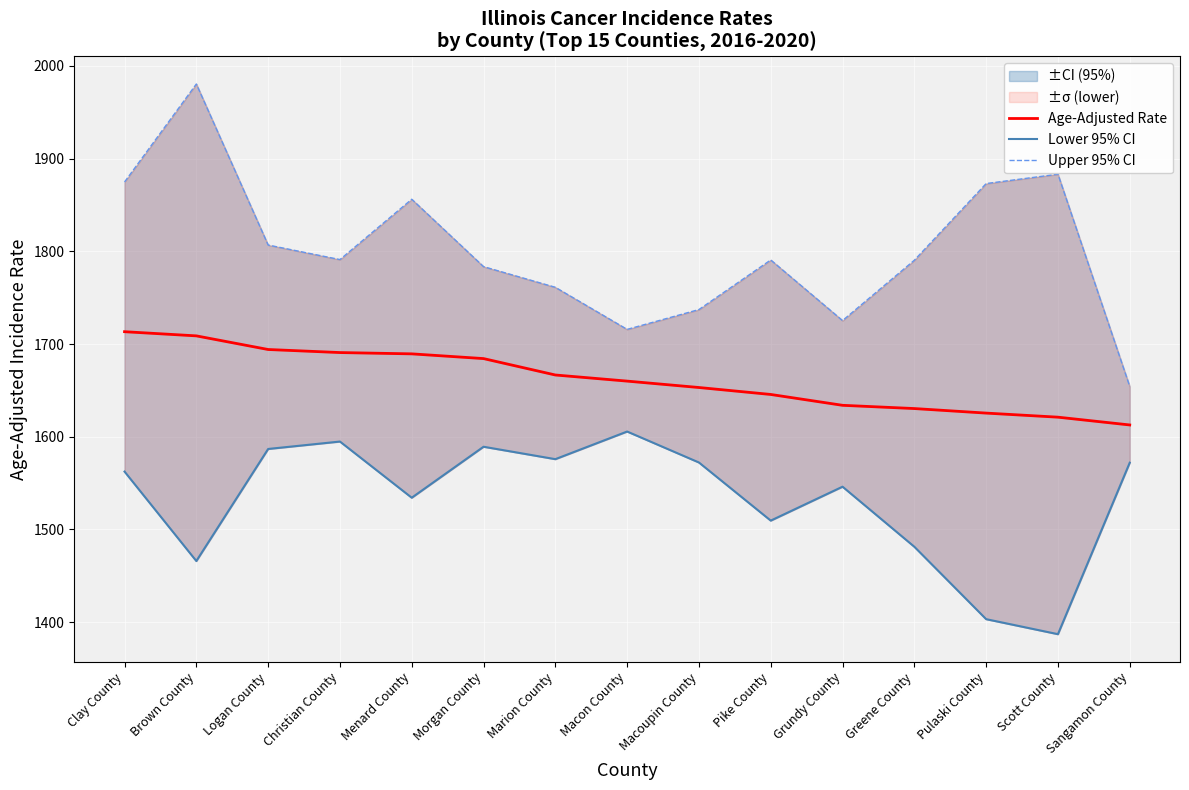

What is the sum of all Upper 95% CI values?

27024.0